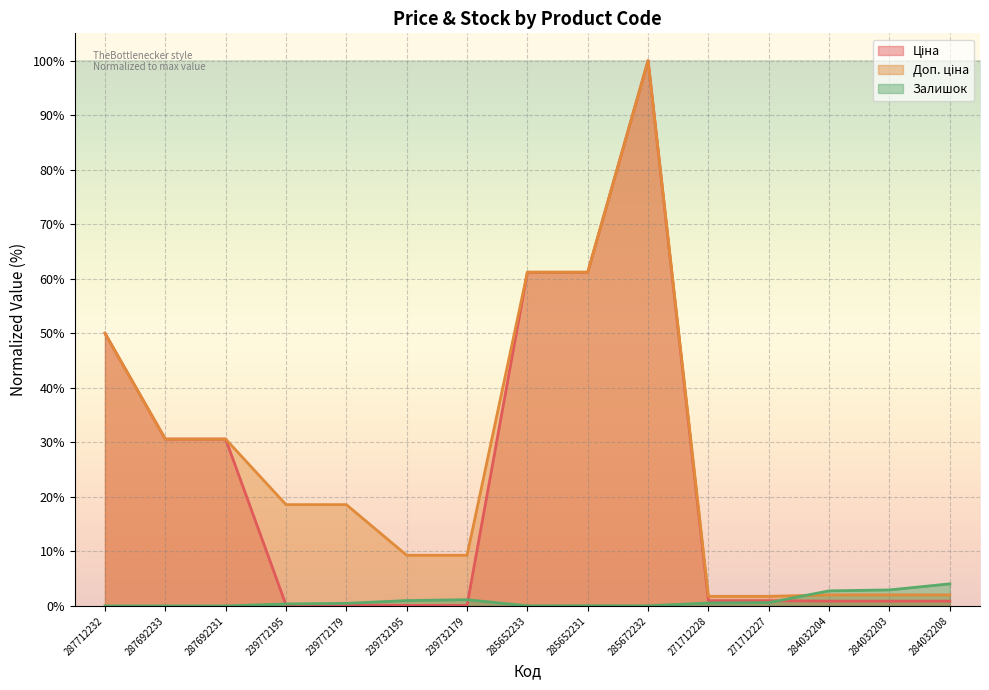

True or false: Доп. ціна has a value of 100.0 at 285672232.

True